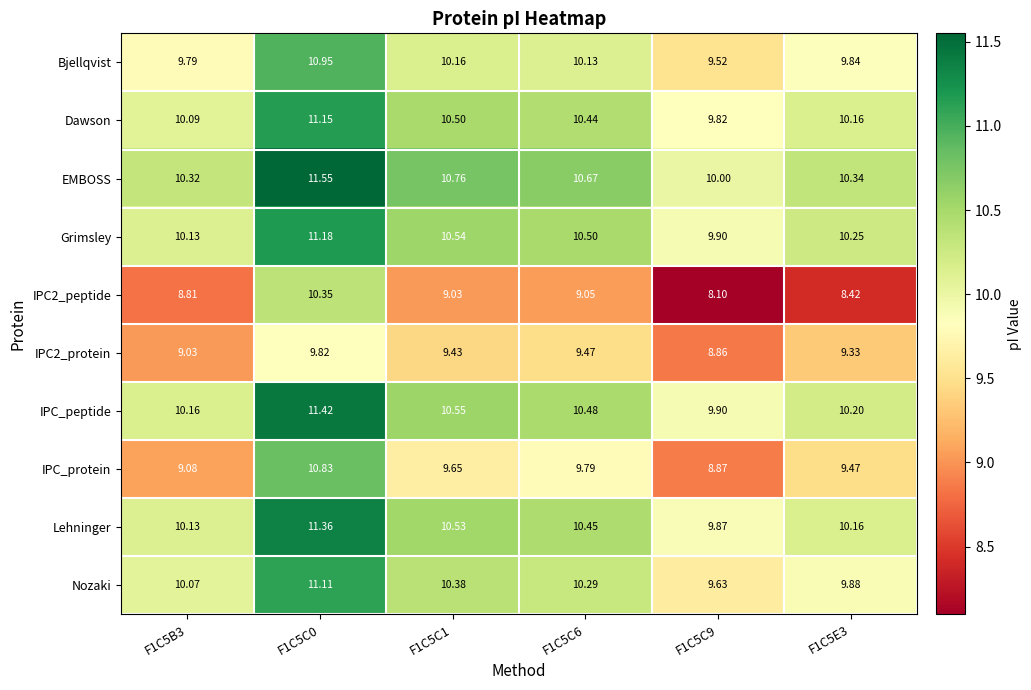

Is the value of IPC2_protein at F1C5C9 greater than the value of Dawson at F1C5E3?

No